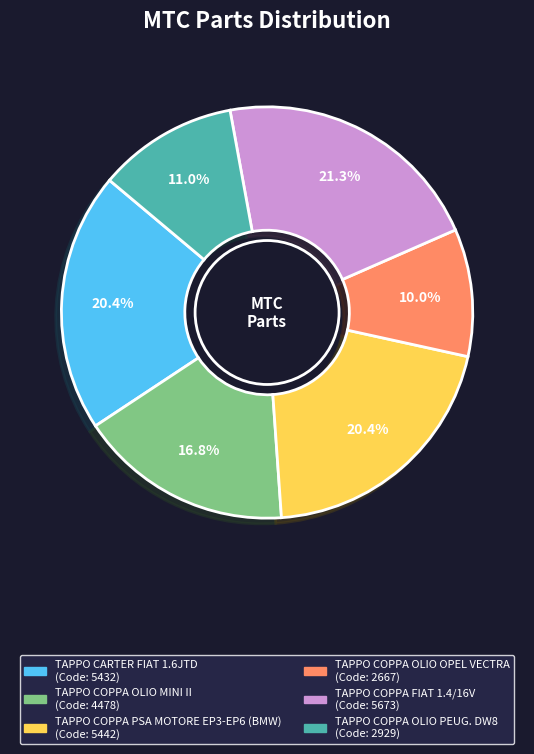

What is the largest slice in the pie chart?

TAPPO COPPA FIAT 1.4/16V